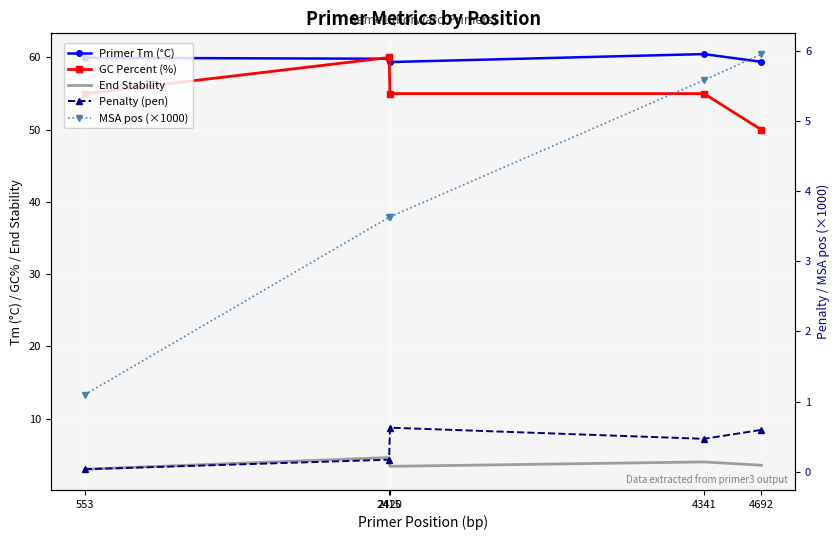

Reading right to left, extract all data points from this chart.

Primer Tm (°C): 4692=59.4	4341=60.5	2420=59.4	2415=59.8	553=60.0
GC Percent (%): 4692=50.0	4341=55.0	2420=55.0	2415=60.0	553=55.0
End Stability: 4692=3.6	4341=4.0	2420=3.4	2415=4.6	553=3.0
Penalty (pen): 4692=0.6	4341=0.5	2420=0.6	2415=0.2	553=0.0
MSA pos (×1000): 4692=6.0	4341=5.6	2420=3.6	2415=3.6	553=1.1